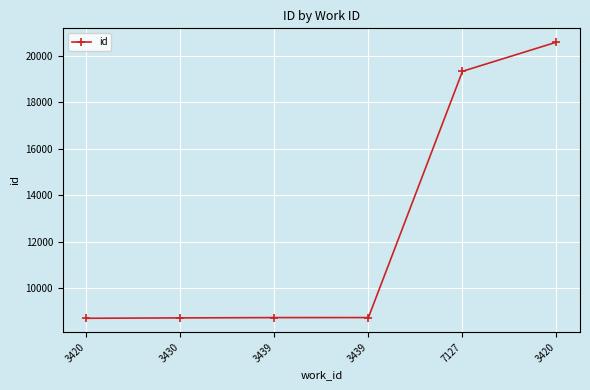

How many lines are shown in the chart?

1